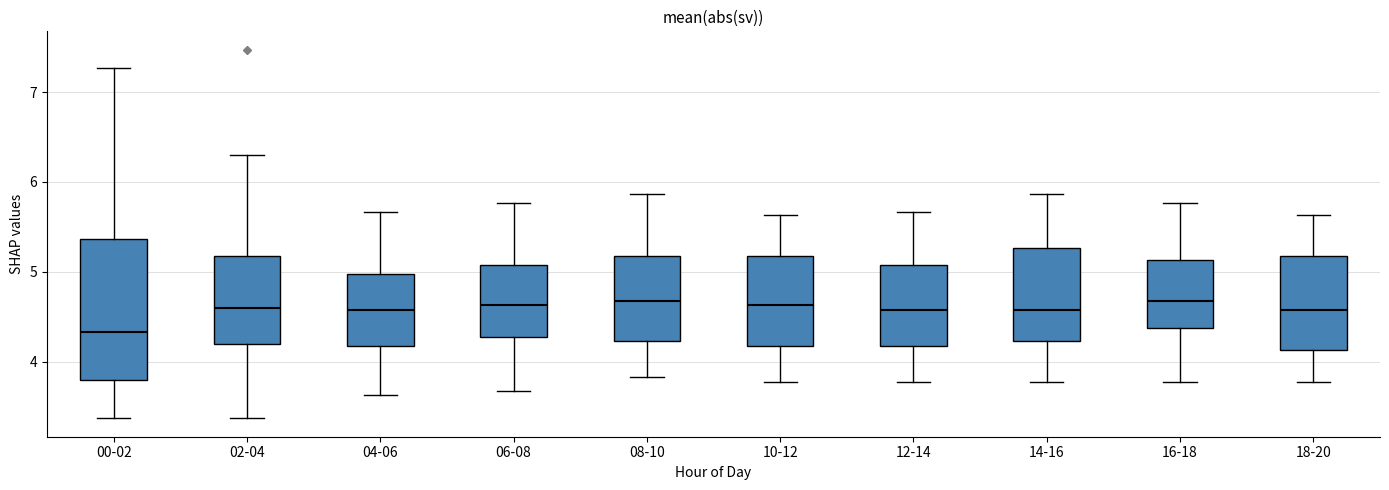

Where does the lower whisker of the box for 02-04 end on the y-axis? The values are not printed on the chart, so give them approximately, as read against the axis.

3.4